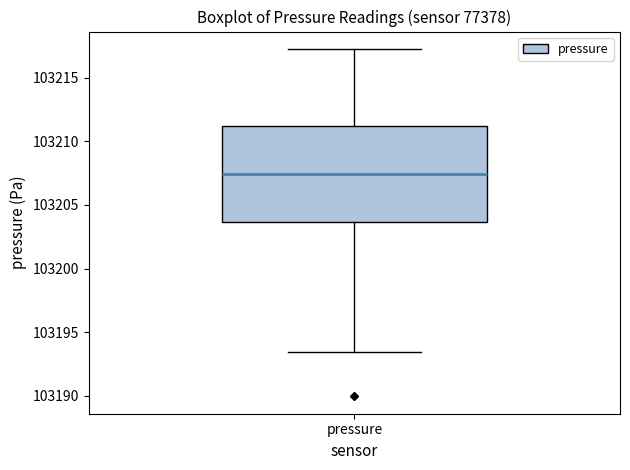

Read this box plot against the y-axis: the position of the median line, the range covered by the box, and the ends of both whiskers. The values are not printed on the chart, so give them approximately, as read against the axis.

median 103207.5, box 103203.5 to 103211.0, whiskers 103193.5 to 103217.5